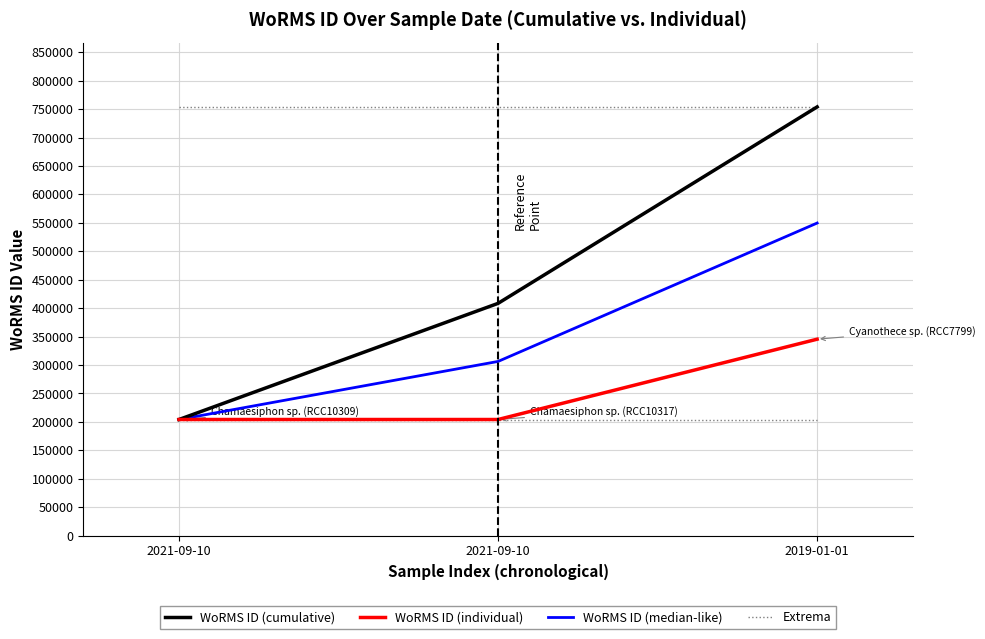

What is the average value of the WoRMS ID (median-like) series?

353420